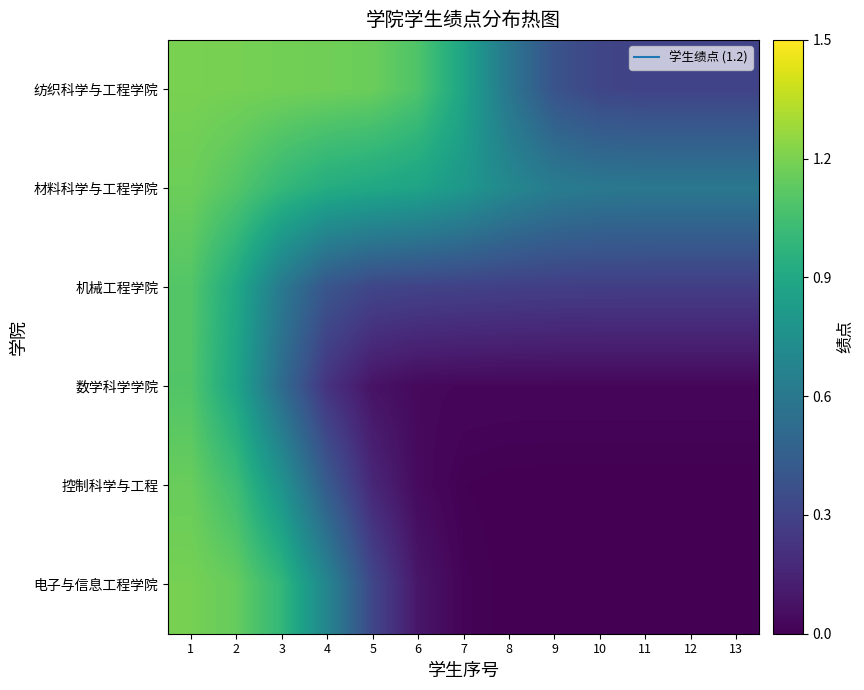

Reading right to left, list all the values displayed in this chart.

纺织科学与工程学院: 13=0.3	12=0.3	11=0.3	10=0.3	9=0.4	8=0.6	7=0.9	6=1.1	5=1.2	4=1.2	3=1.2	2=1.2	1=1.2
材料科学与工程学院: 13=0.6	12=0.6	11=0.6	10=0.6	9=0.6	8=0.7	7=0.8	6=0.9	5=0.9	4=0.9	3=1.0	2=1.1	1=1.2
机械工程学院: 13=0.3	12=0.3	11=0.3	10=0.3	9=0.3	8=0.3	7=0.3	6=0.3	5=0.3	4=0.4	3=0.6	2=0.9	1=1.1
数学科学学院: 13=0.0	12=0.0	11=0.0	10=0.0	9=0.0	8=0.0	7=0.0	6=0.0	5=0.1	4=0.2	3=0.5	2=0.9	1=1.1
控制科学与工程: 13=0.0	12=0.0	11=0.0	10=0.0	9=0.0	8=0.0	7=0.0	6=0.0	5=0.2	4=0.4	3=0.8	2=1.0	1=1.2
电子与信息工程学院: 13=0.0	12=0.0	11=0.0	10=0.0	9=0.0	8=0.0	7=0.0	6=0.1	5=0.3	4=0.7	3=1.0	2=1.1	1=1.2